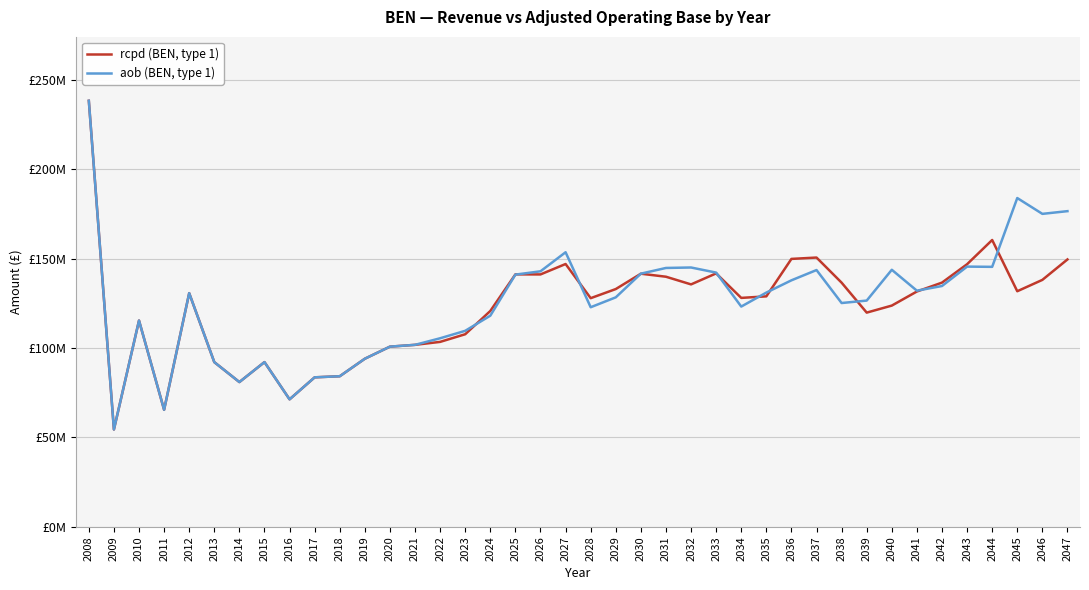

How many interior local peaks does the aob (BEN, type 1) series have?

9